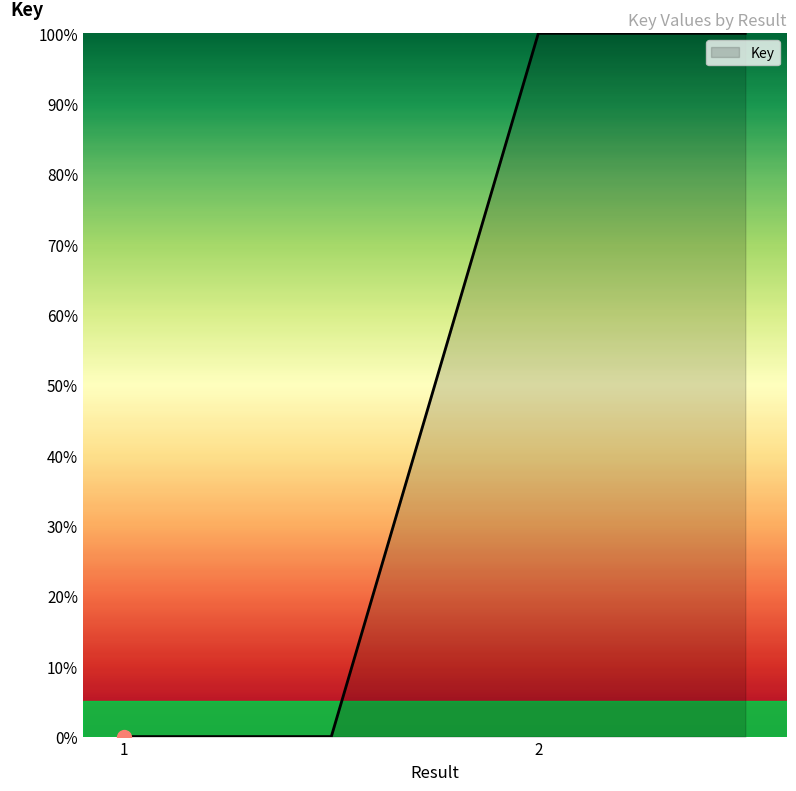

What is the difference between the maximum and minimum values?

100